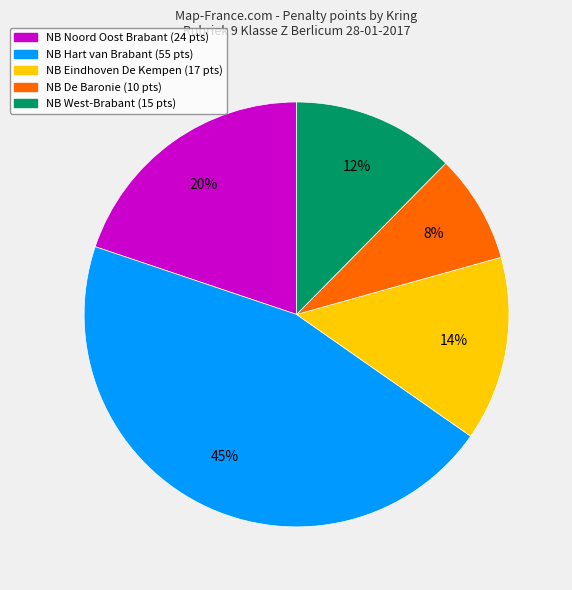

Count the number of slices in the pie.

5